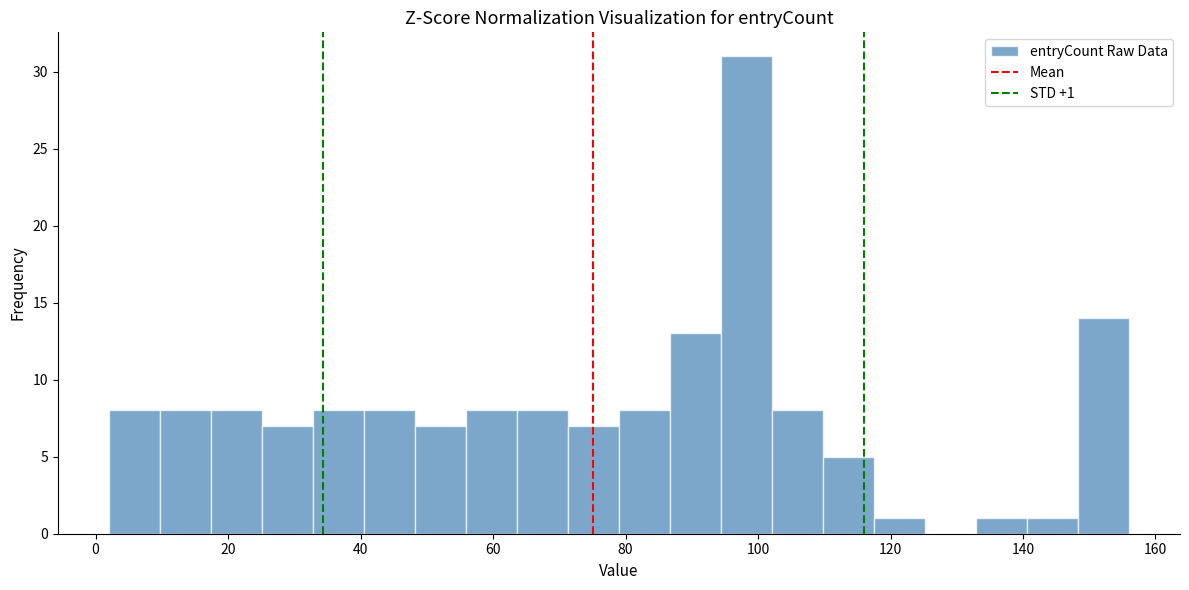

Around what value on the x-axis is the tallest bar? Give the approximate position of its centre, as read against the axis.

98